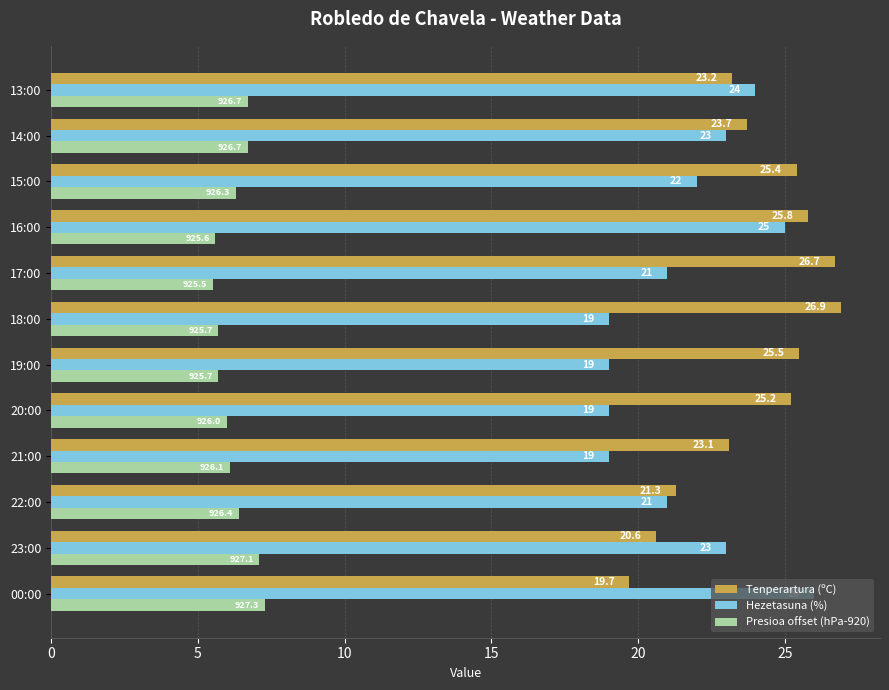

Which series has the widest spread of values?

Tenperartura (ºC)